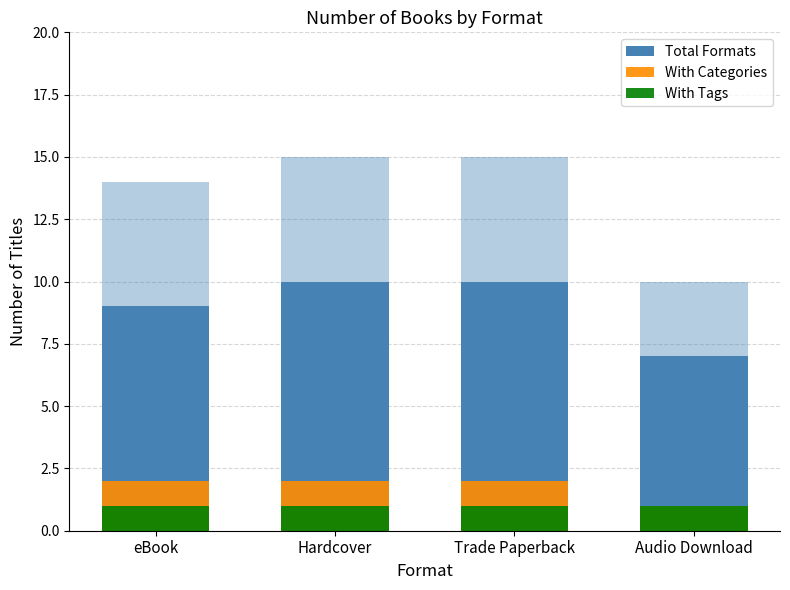

What is the sum of all With Categories values?

7